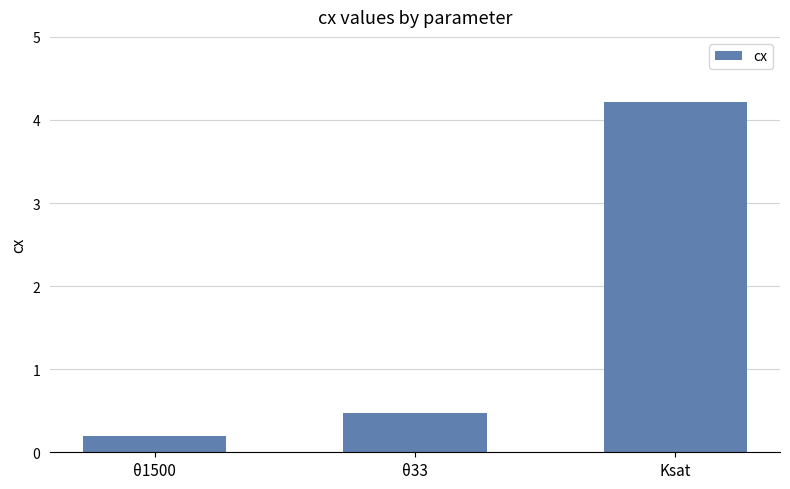

The value at θ33 is 0.5. True or false?

True